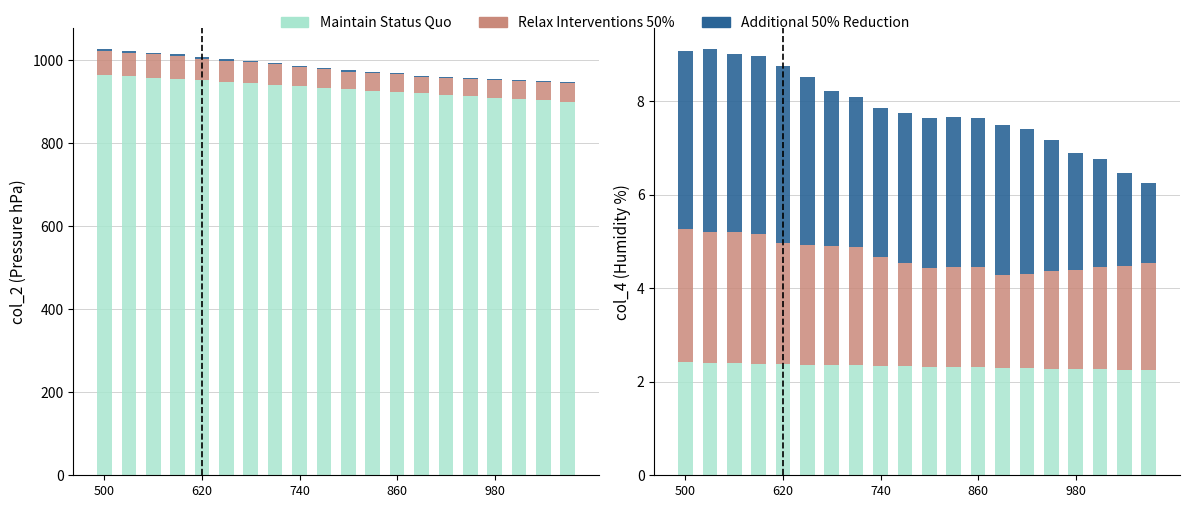

What is the lowest value of the Relax Interventions 50% series?

2.0